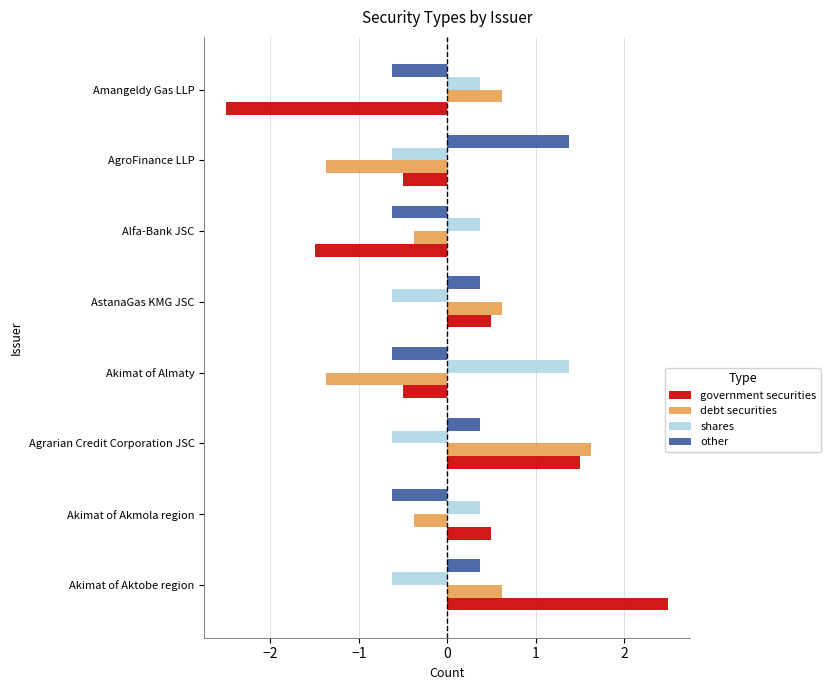

How many debt securities values are between 0 and 1?

3